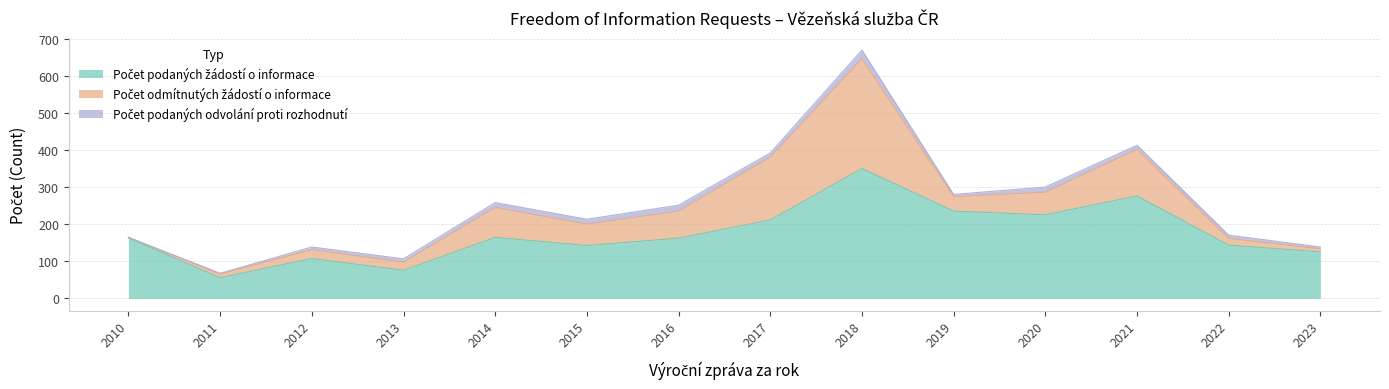

Which series has the widest spread of values?

Počet podaných žádostí o informace